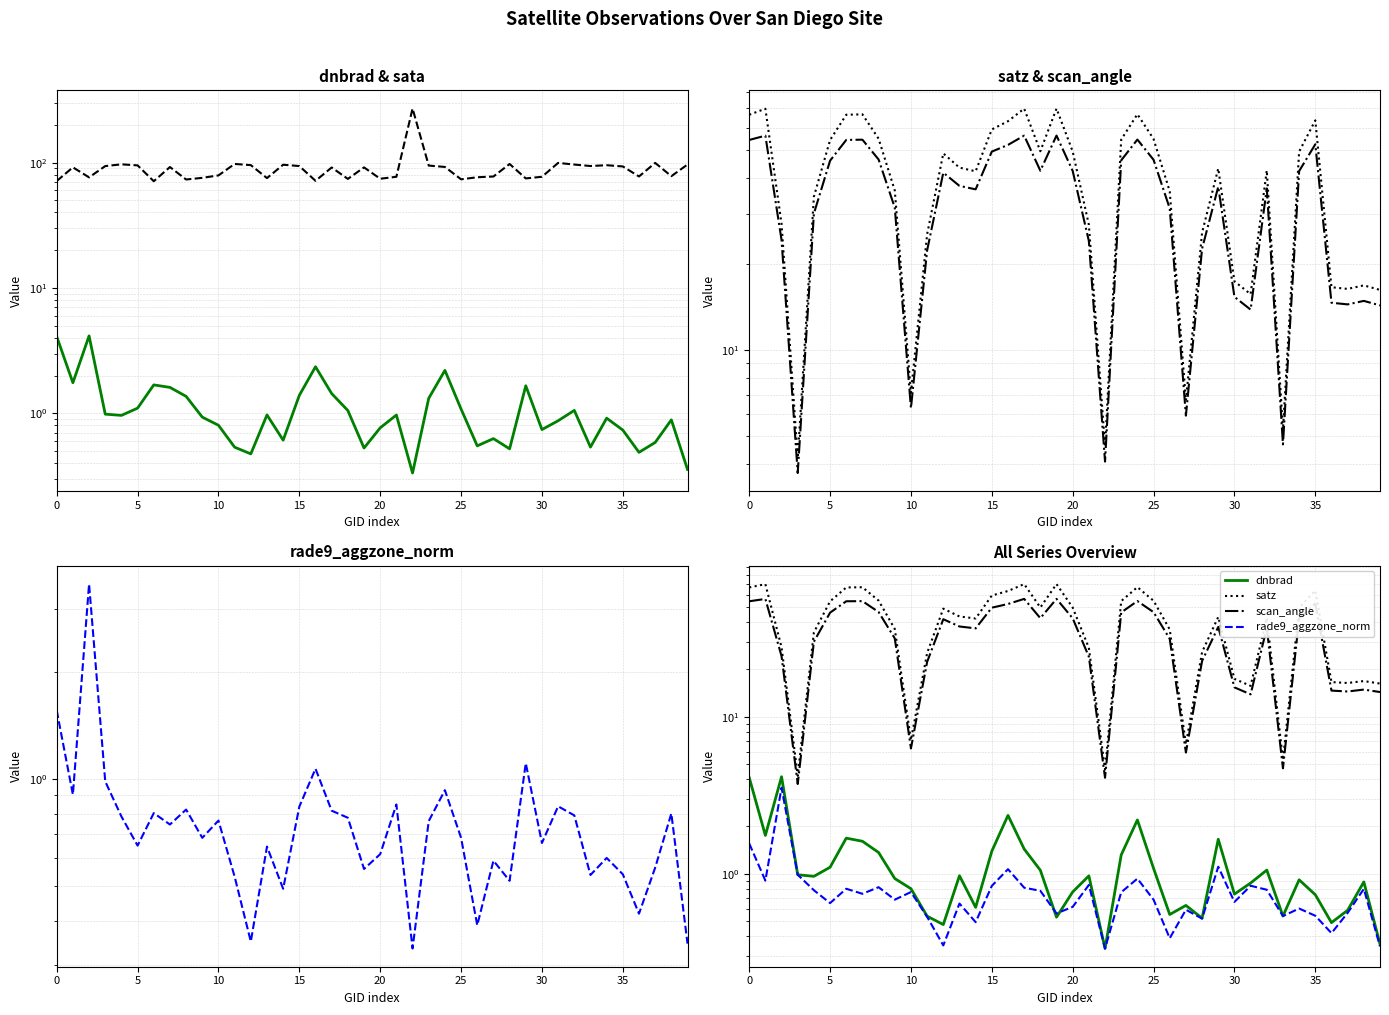

Is the value of scan_angle at 27 greater than the value of dnbrad at 21?

Yes